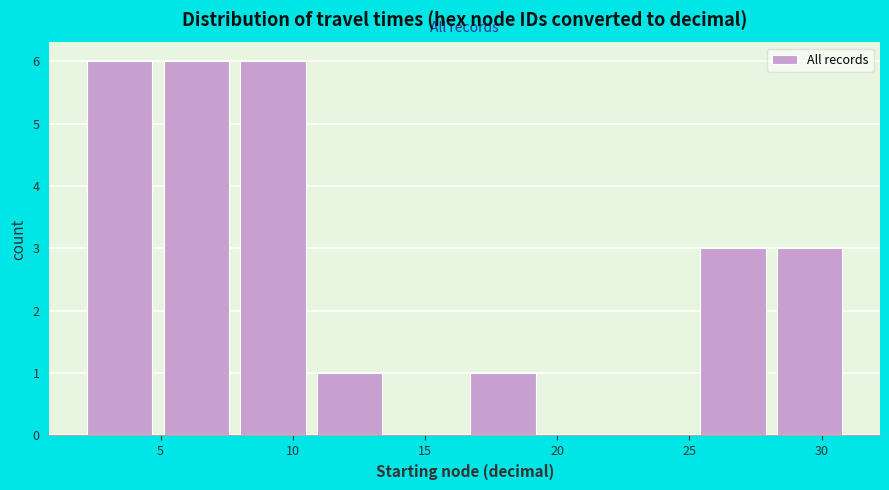

Reading left to right, list every bar in this chart as the range it spans on the x-axis followed by its height. Neither the bar edges nor the heights are printed on the chart, so give them approximately, as read against the axes.

2.0 to 4.9: 6
4.9 to 7.8: 6
7.8 to 10.7: 6
10.7 to 13.6: 1
13.6 to 16.5: 0
16.5 to 19.4: 1
19.4 to 22.3: 0
22.3 to 25.2: 0
25.2 to 28.1: 3
28.1 to 31.0: 3